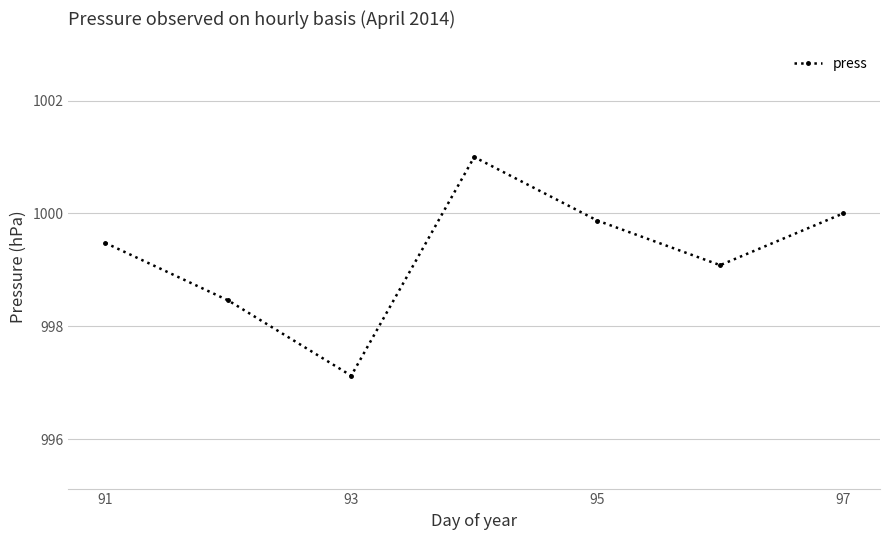

How many points are lower than both their immediate neighbors (excluding endpoints)?

2